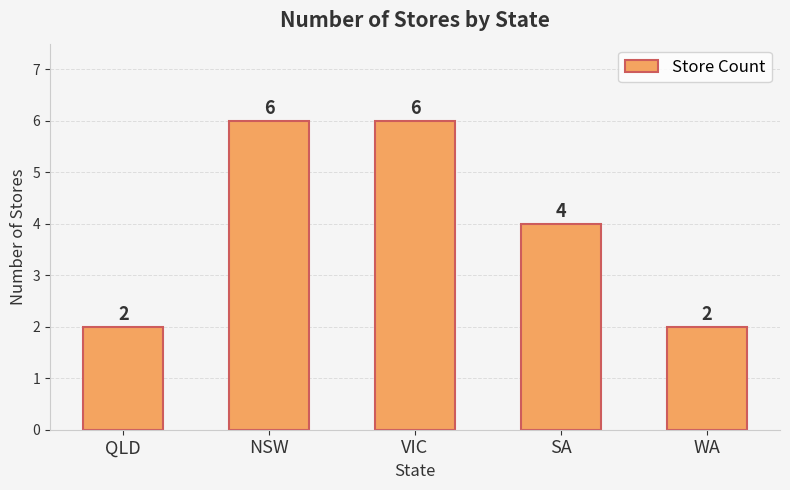

Between WA and NSW, which is larger?

NSW